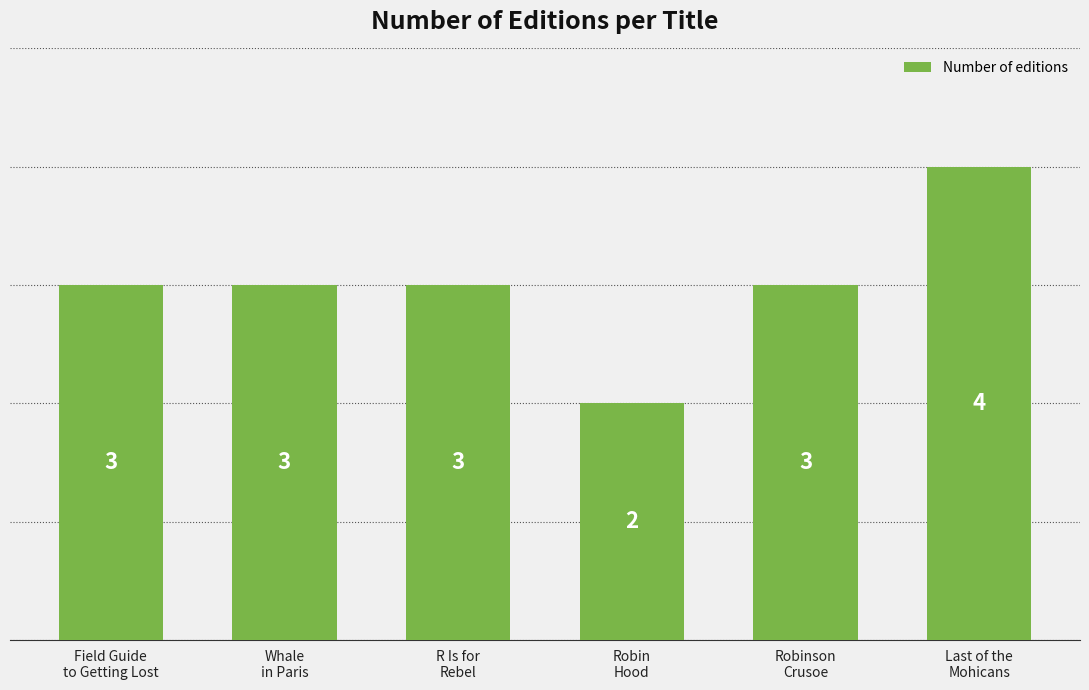

What is the difference between the values at Robin
Hood and Robinson
Crusoe?

1